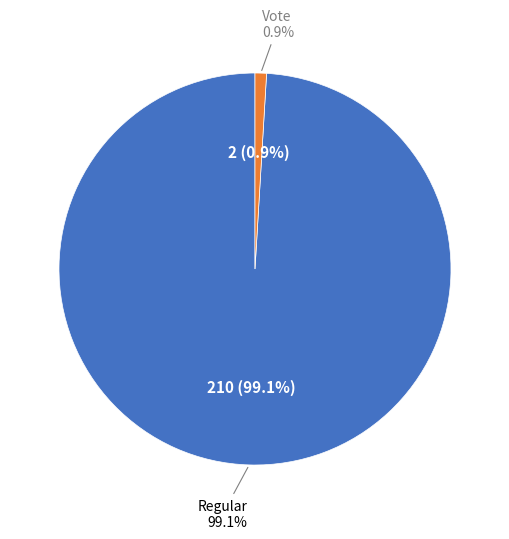

Combined, what portion of the pie is Regular and Vote?

100.0%